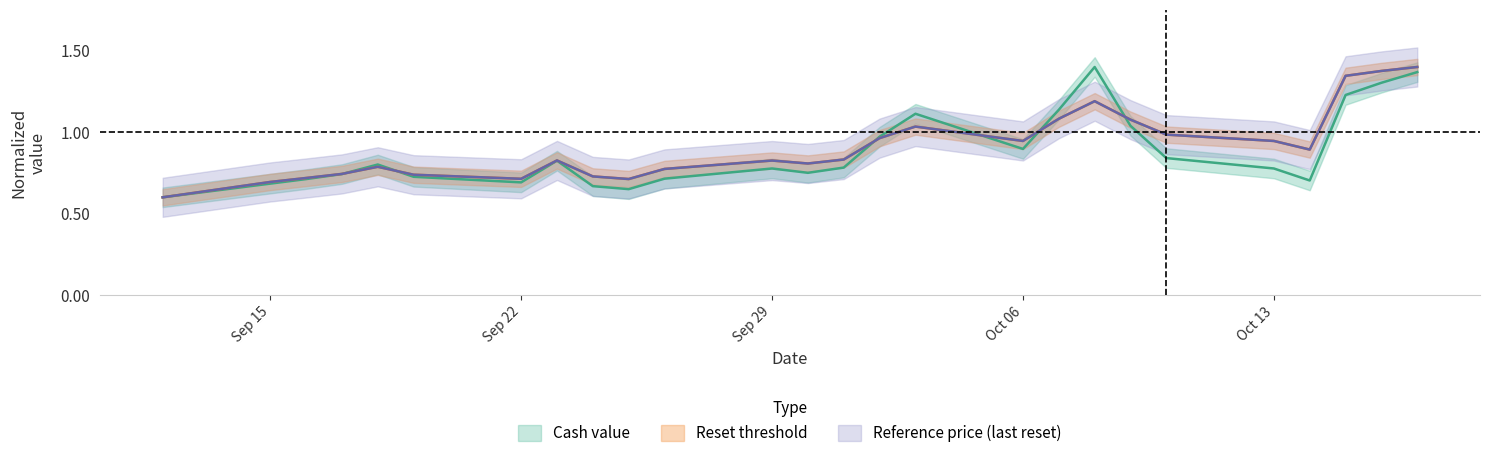

What are all the series names shown in the legend?

cash_value, reset_threshold, reference_price